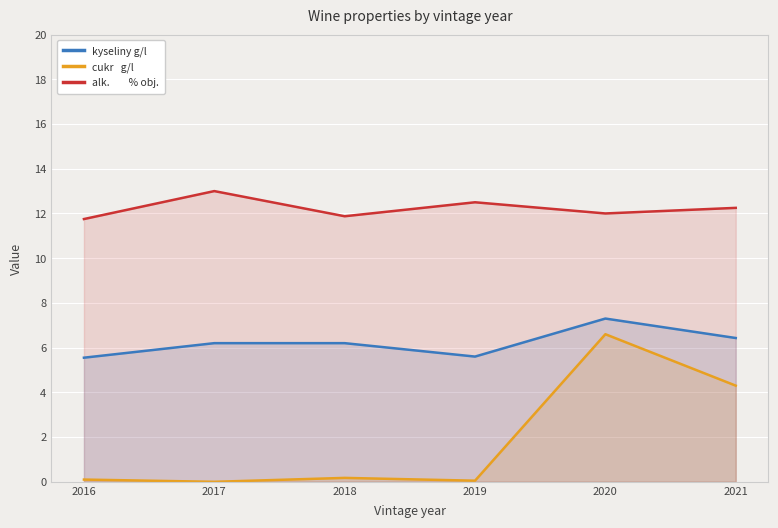

What is the maximum value shown in the chart?

13.0